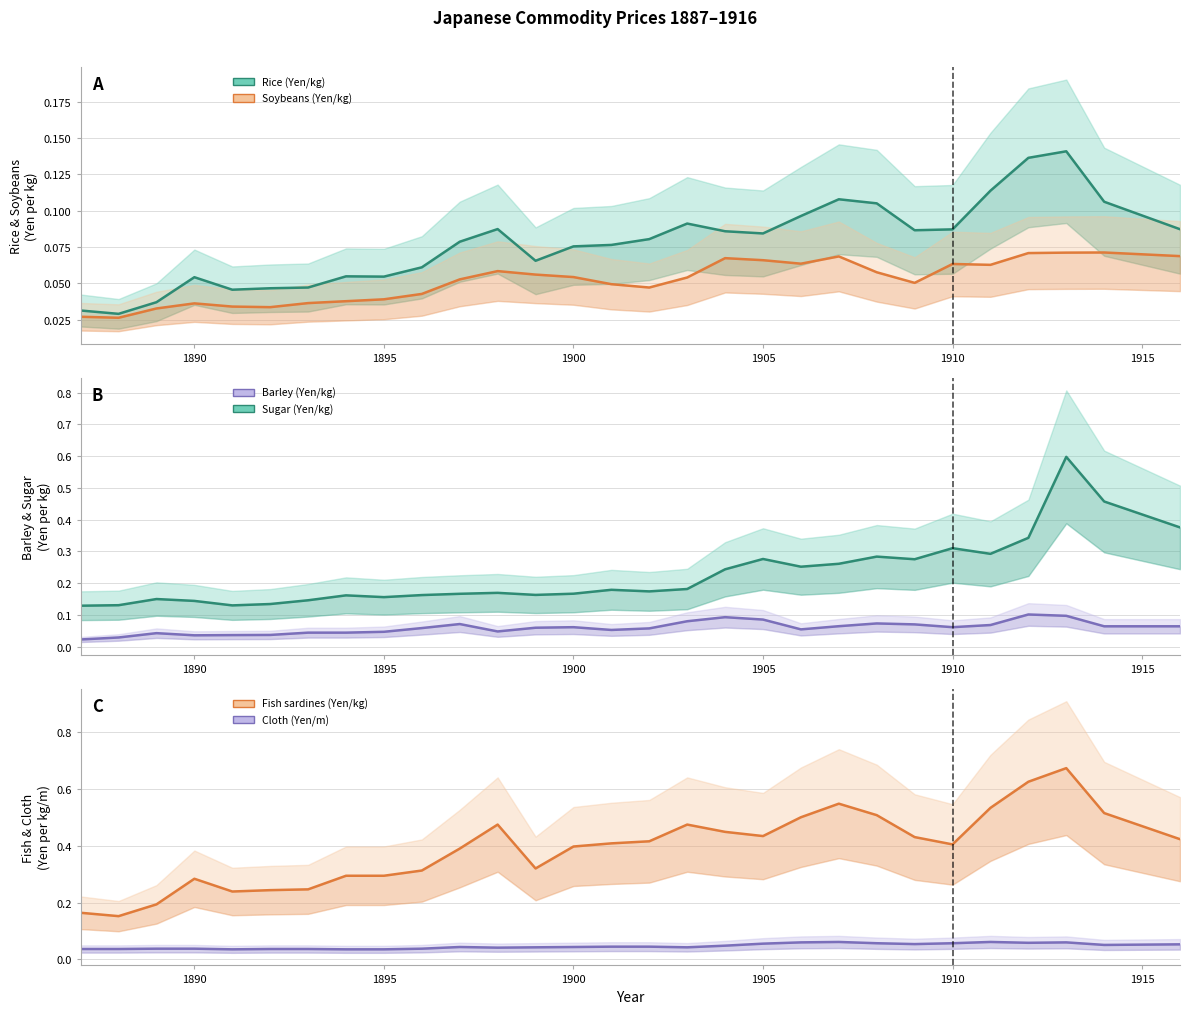

How many series are shown in this chart?

6